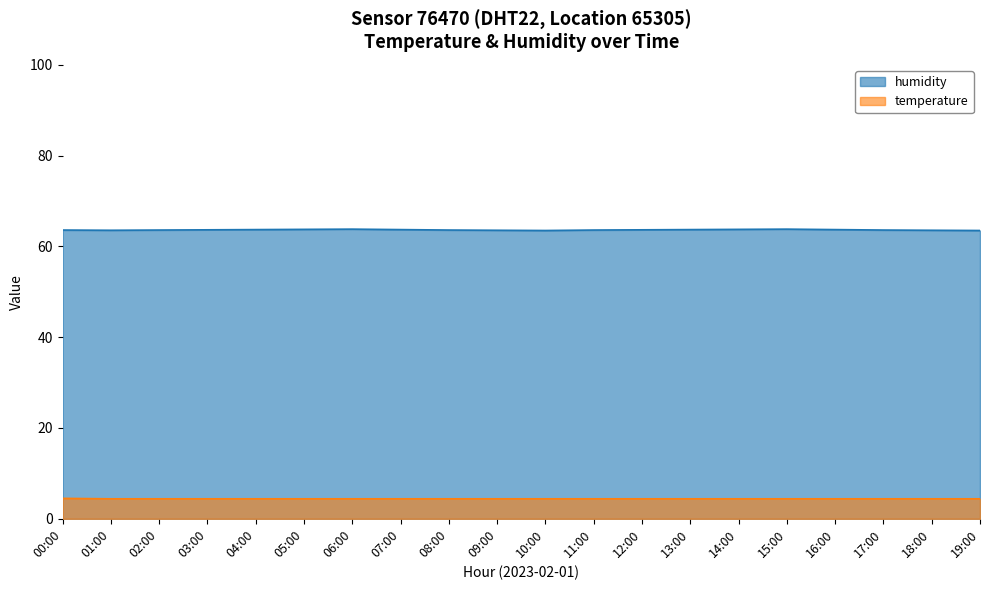

Where is the first local minimum for humidity?

01:00